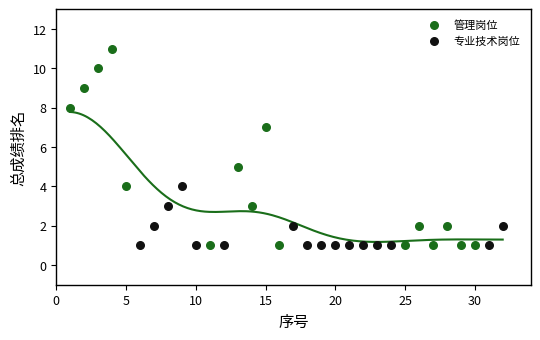

What are all the series names shown in the legend?

管理岗位, 专业技术岗位